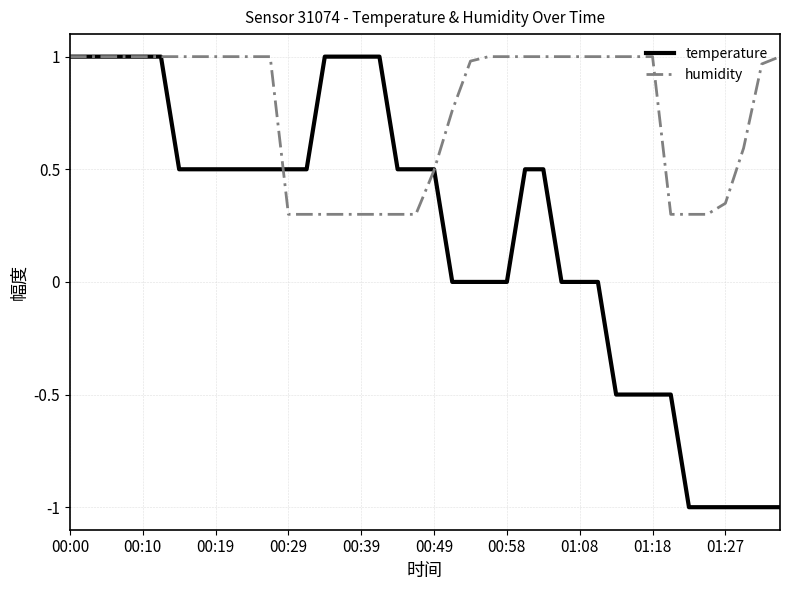

Which series has the widest spread of values?

temperature